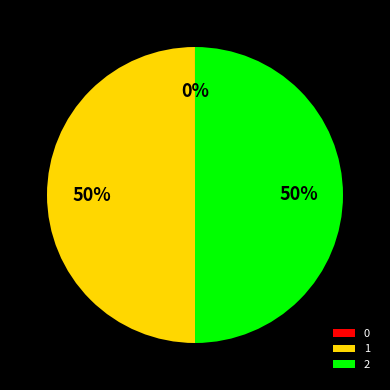

Is it true that 1 is 41% of the pie?

False